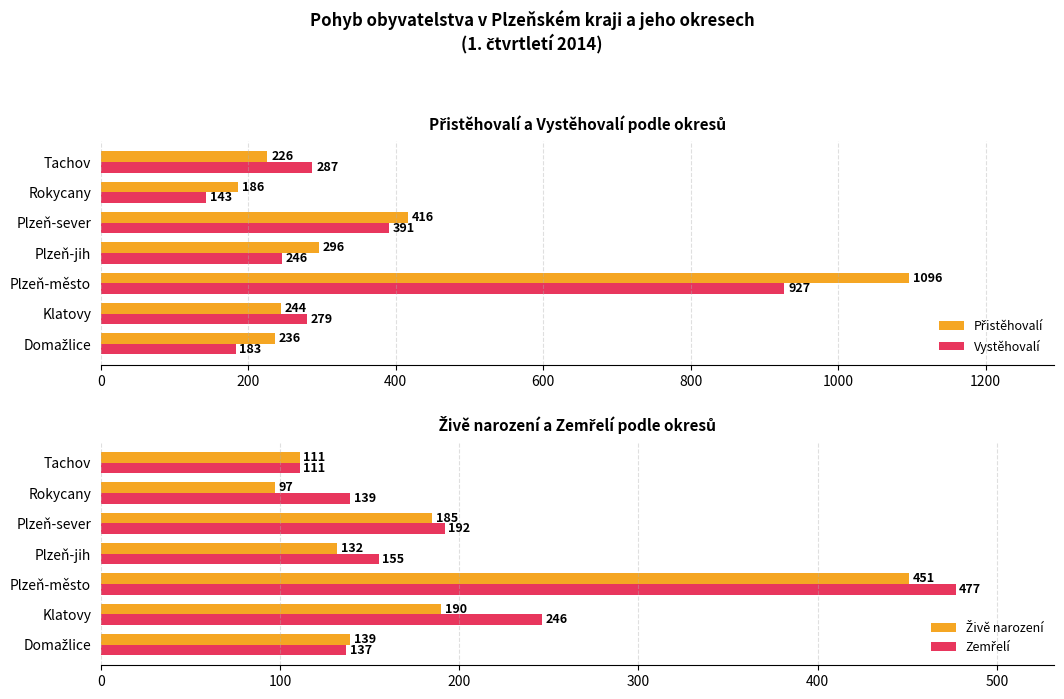

Is it true that Vystěhovalí equals 141 at Tachov?

False